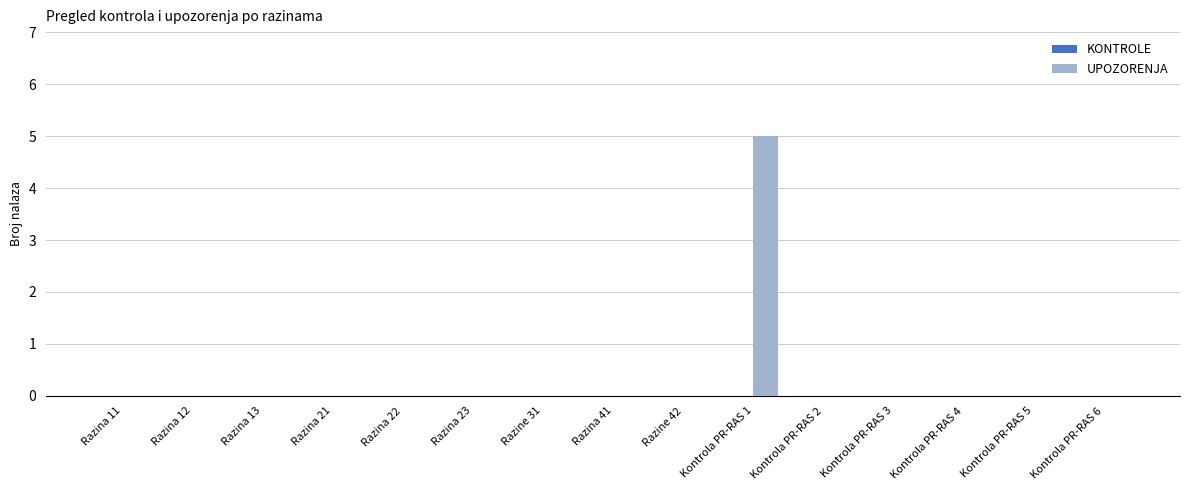

What is the sum of all values?

5